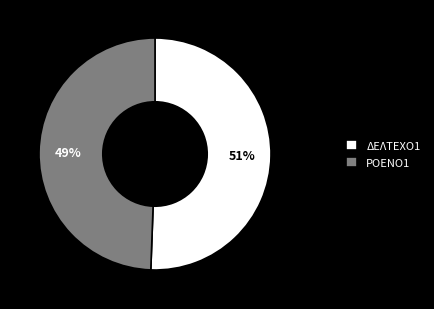

What is the largest slice in the pie chart?

ΔΕΛΤΕΧΟ1